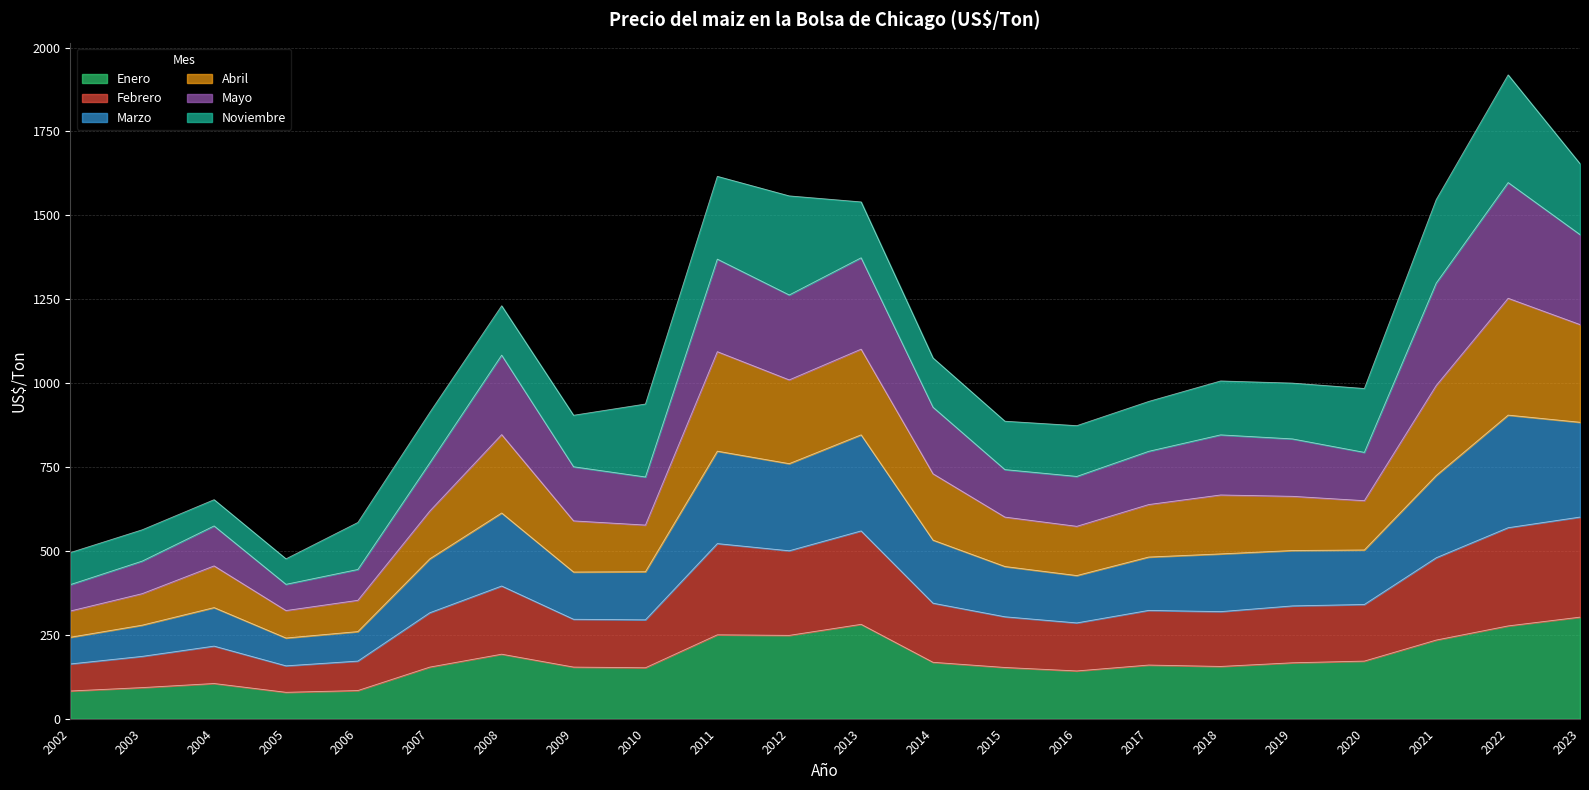

At which category is the sum across all series the highest?

2022